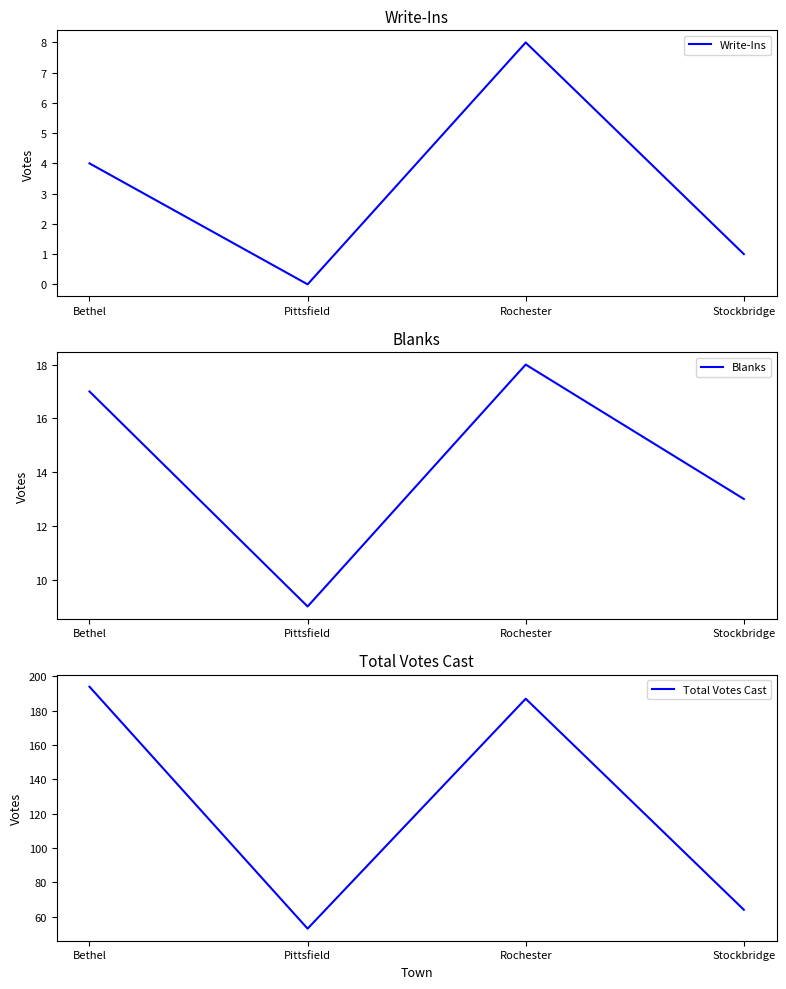

What is the sum of all Total Votes Cast values?

498